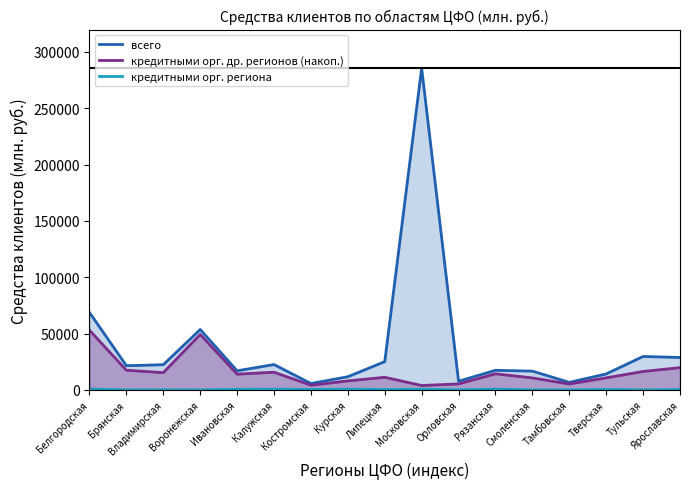

At which label does кредитными орг. др. регионов (накоп.) first exceed 13951?

Белгородская